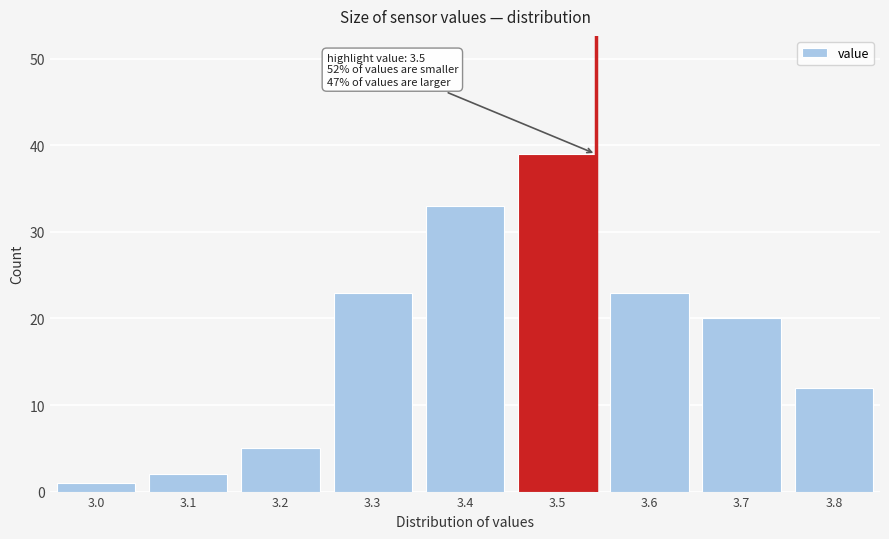

Reading left to right, list all the values displayed in this chart.

3.0=1	3.1=2	3.2=5	3.3=23	3.4=33	3.5=39	3.6=23	3.7=20	3.8=12